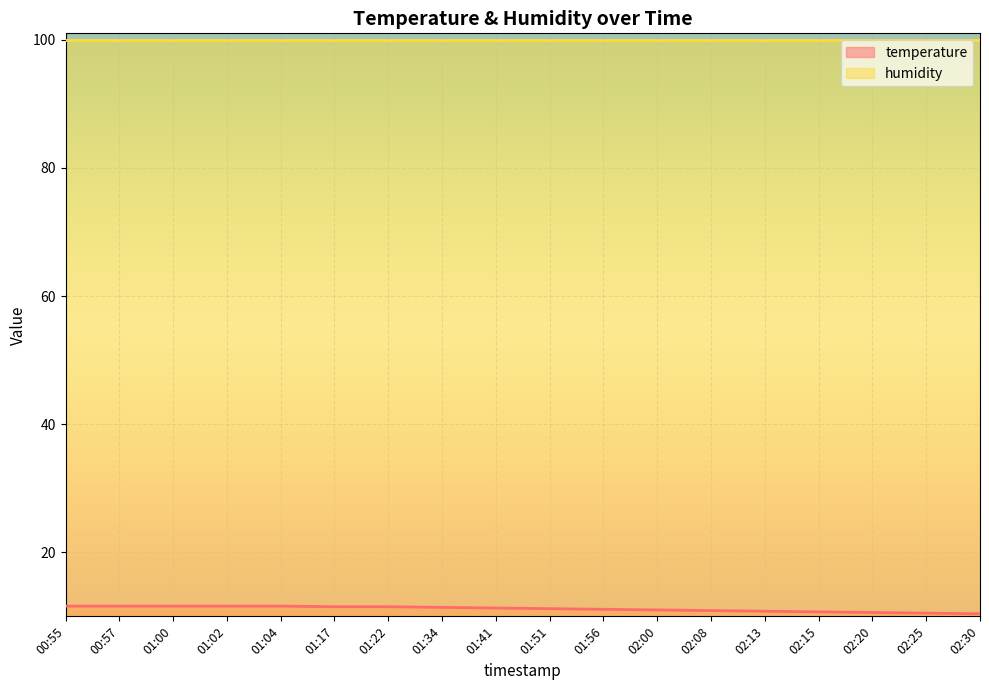

What is the label of the 11th point from the right?

01:34